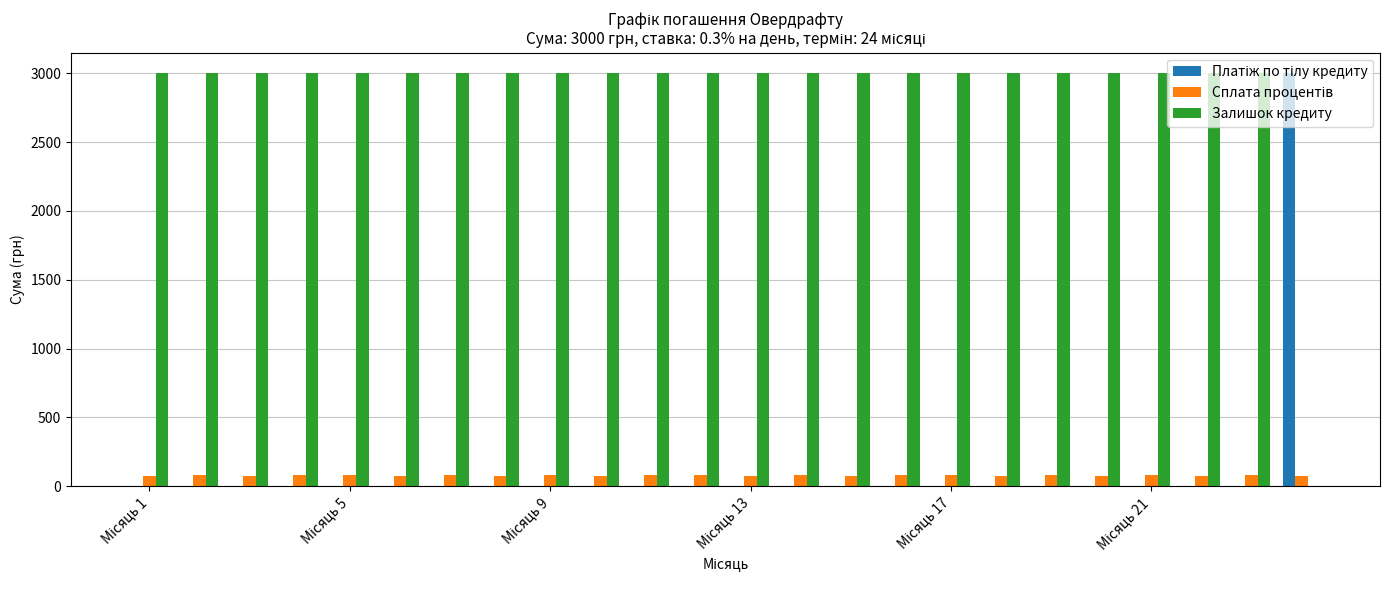

What is the greatest value displayed?

3000.0